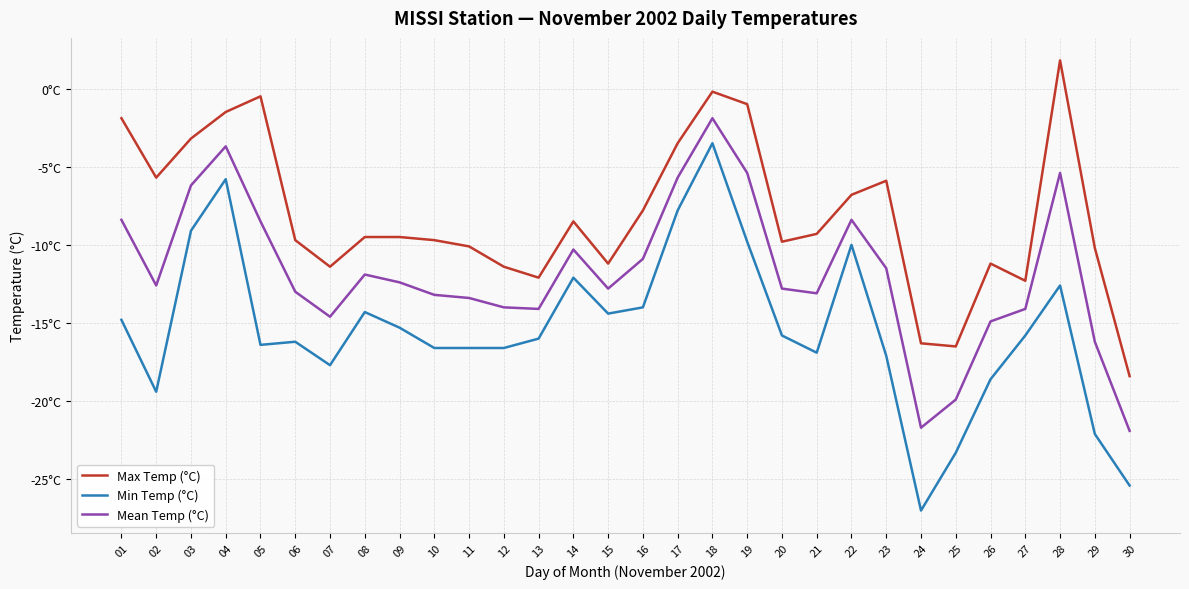

Read the Max Temp (°C) value at 24.

-16.3